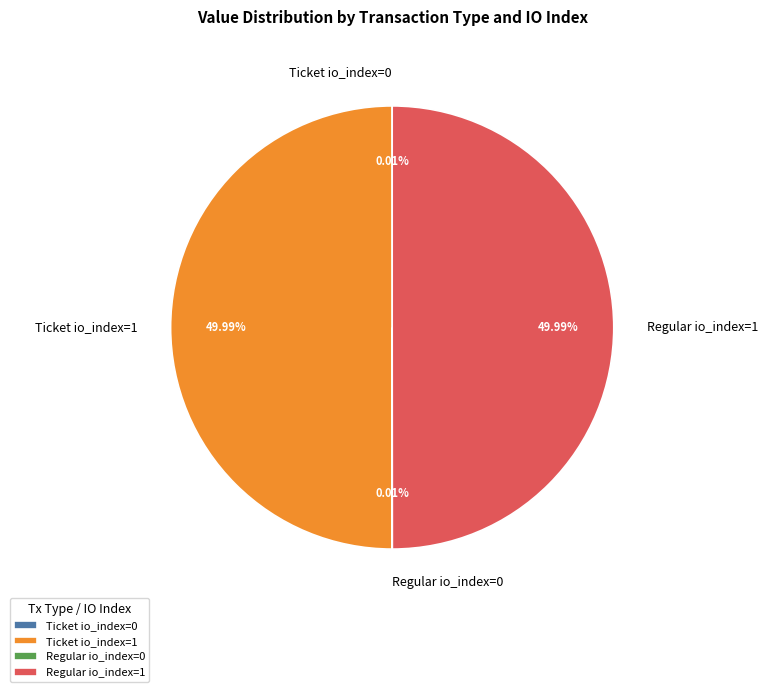

Between Ticket io_index=1 and Regular io_index=1, which is larger?

Ticket io_index=1